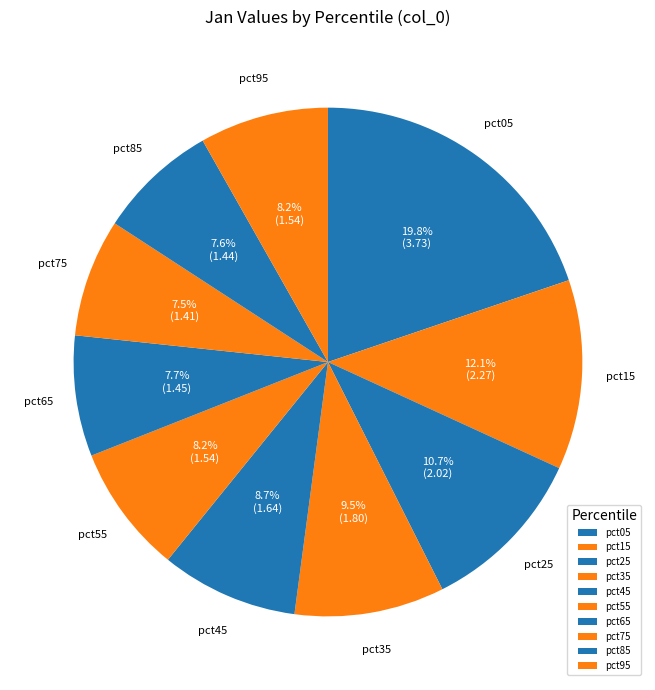

How many segments does this pie chart have?

10